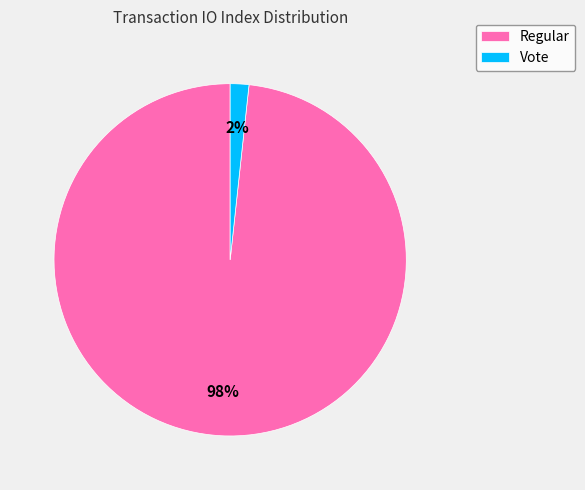

Do Regular and Vote together represent more than half of the pie?

Yes